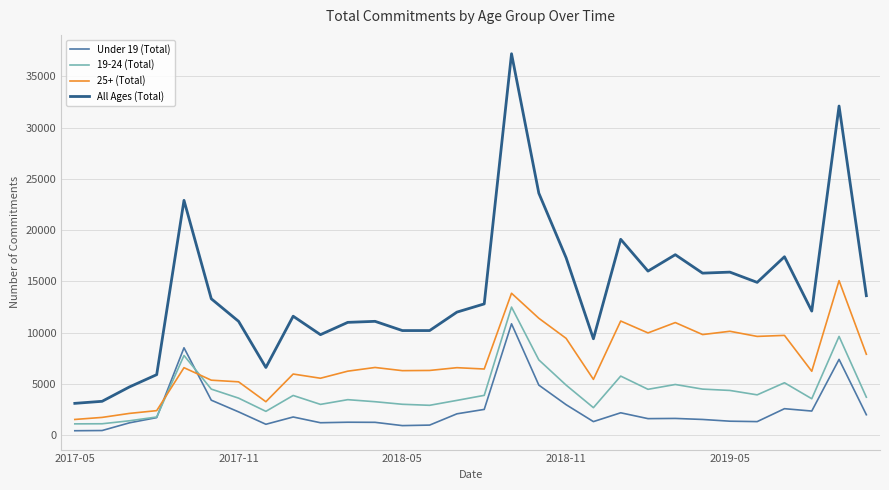

Does the chart display data point markers on the line(s)?

No